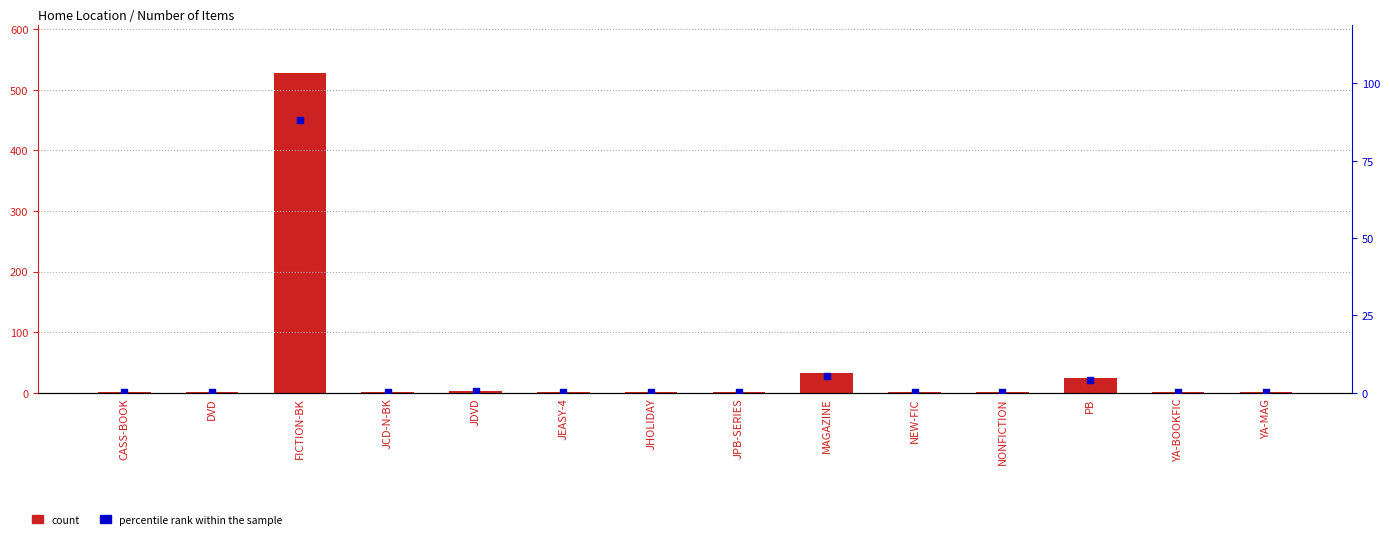

At which category is the sum across all series the highest?

FICTION-BK